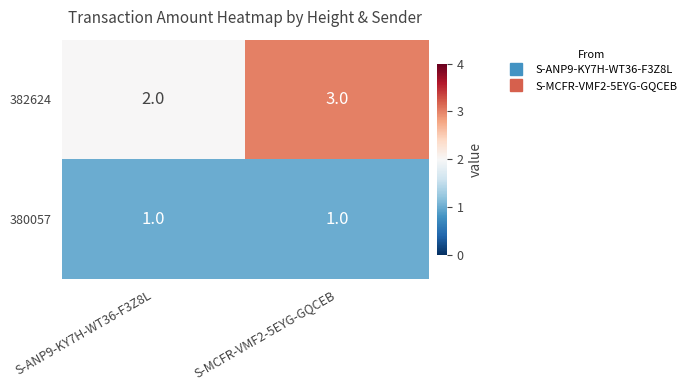

At which label does 382624 reach its minimum?

S-ANP9-KY7H-WT36-F3Z8L